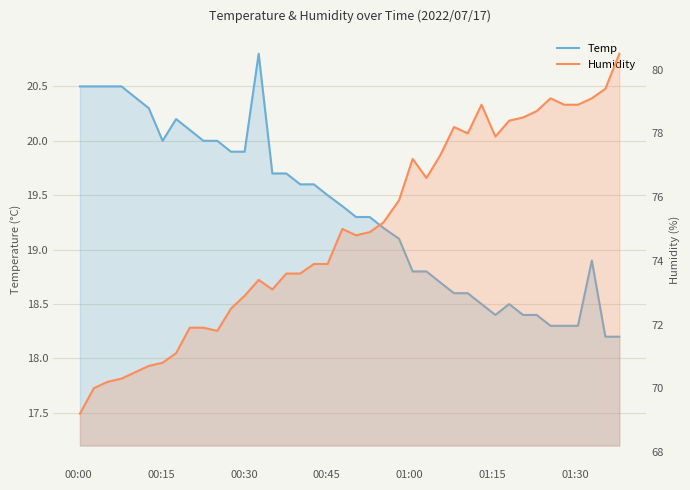

What is the sum of all Humidity values?

2996.7